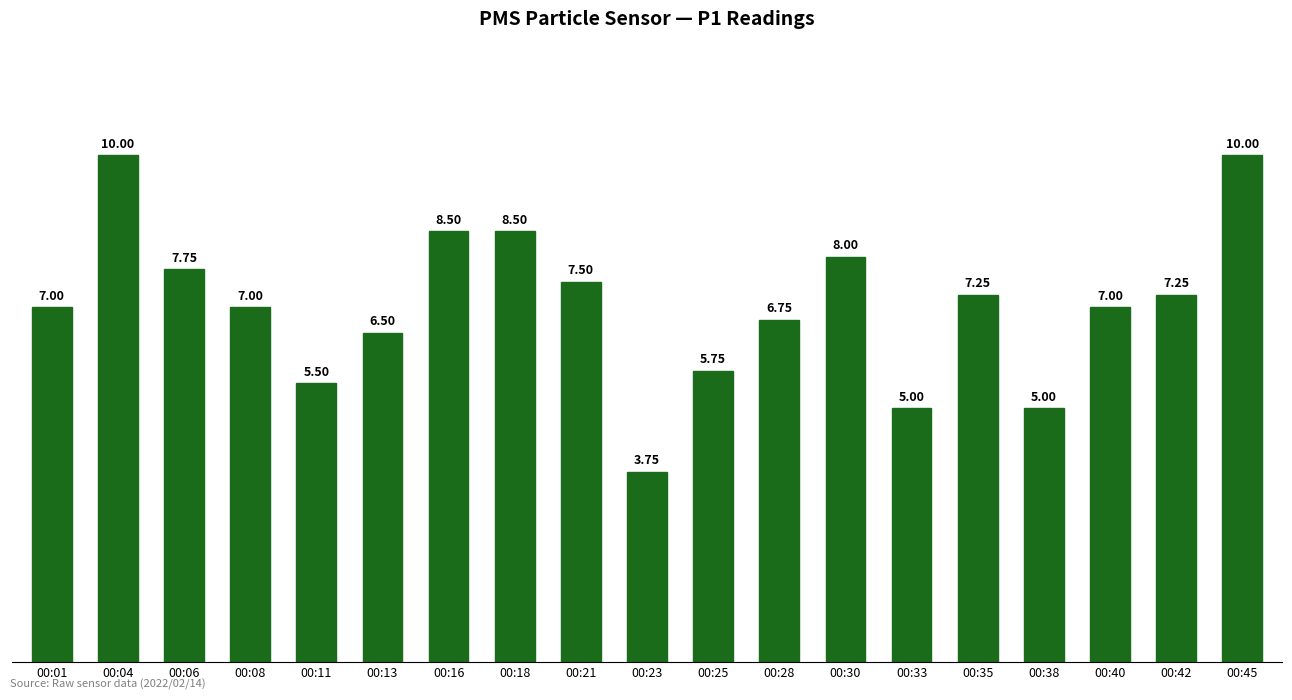

What is the change in value from 00:04 to 00:40?

-3.0